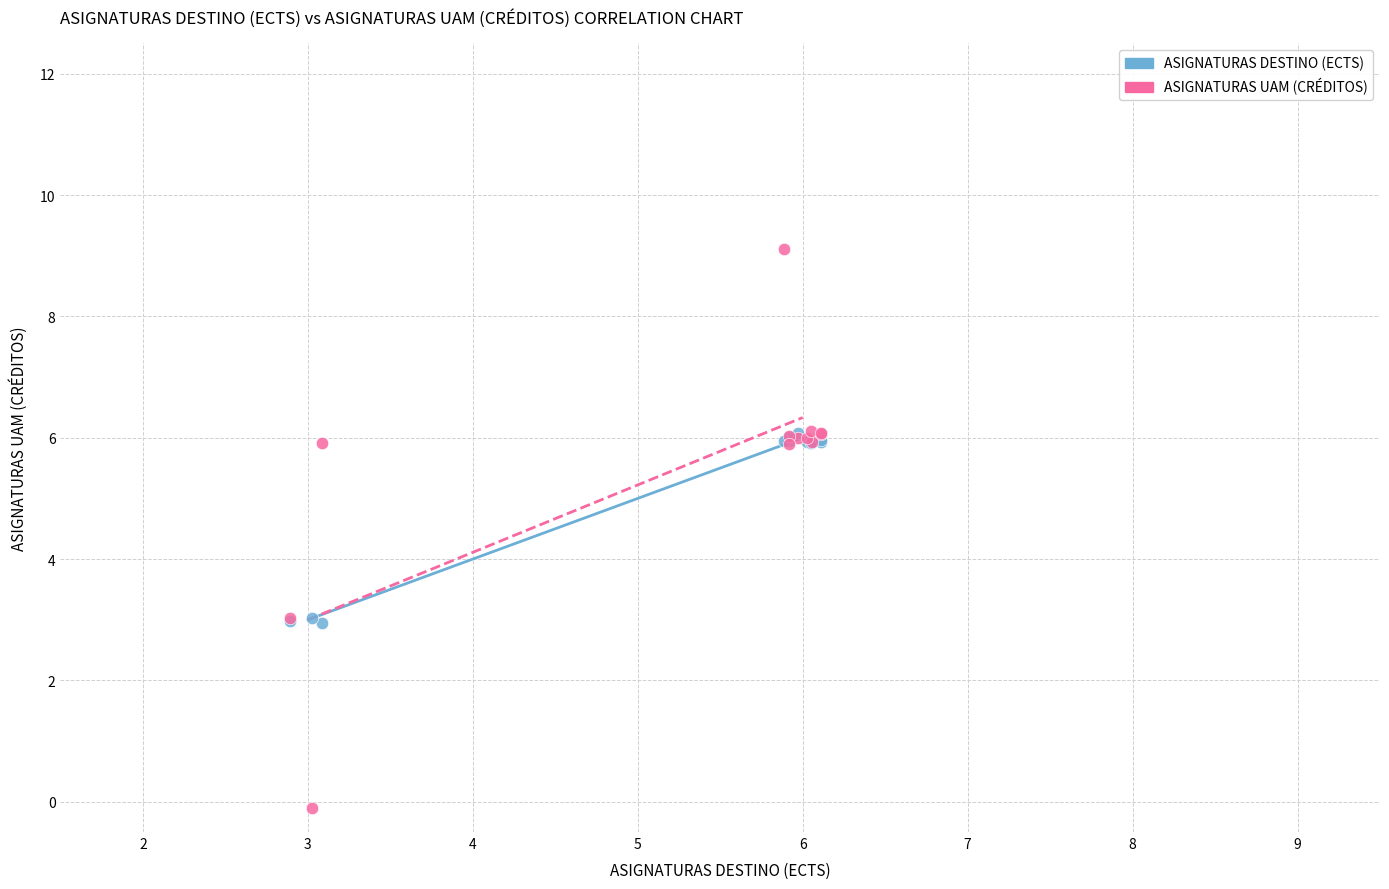

What are all the series names shown in the legend?

ASIGNATURAS DESTINO (ECTS), ASIGNATURAS UAM (CRÉDITOS)